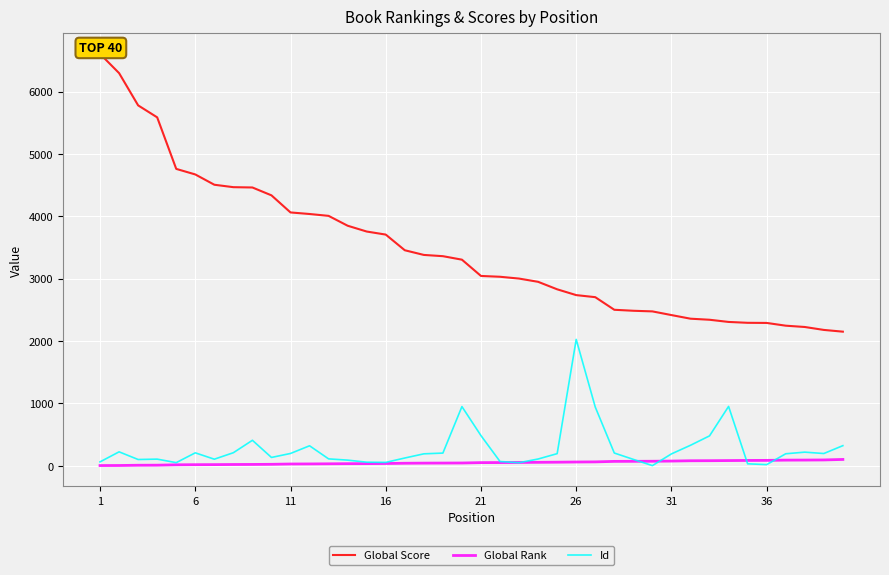

True or false: Id and Global Score intersect in this chart.

False